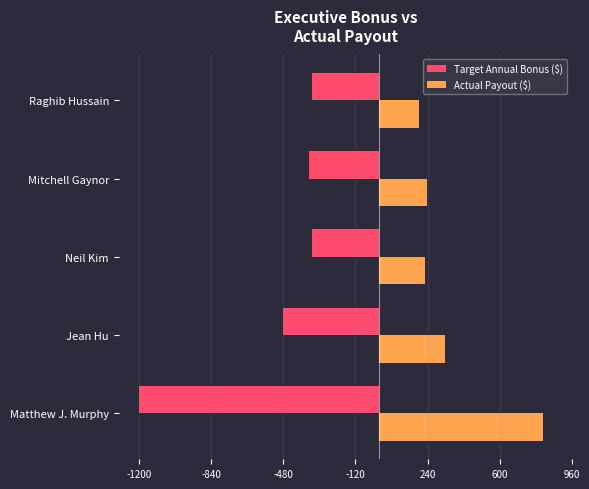

What is the difference between the highest and lowest values at Neil Kim?

567.0